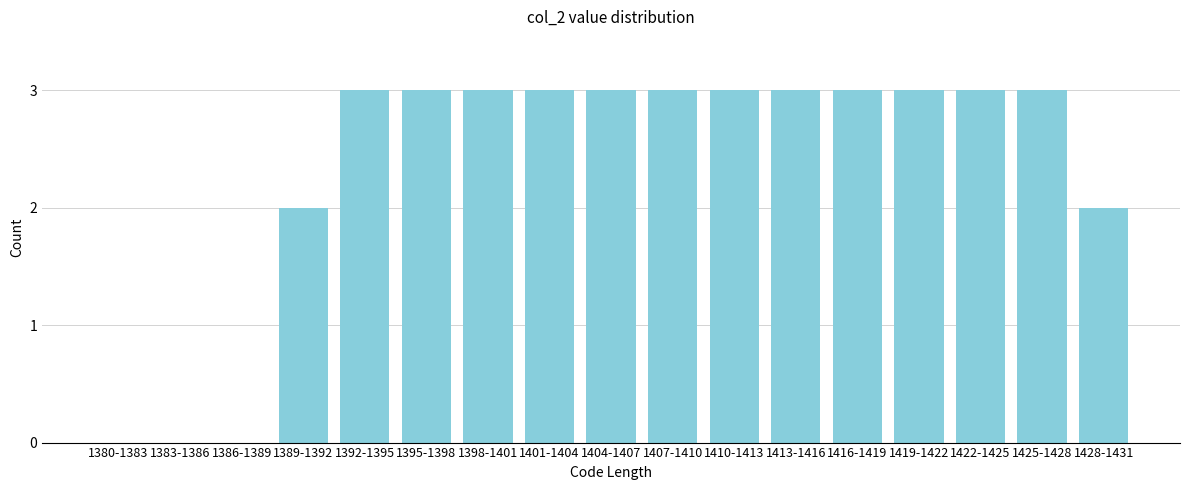

Reading right to left, extract all data points from this chart.

1428-1431=2	1425-1428=3	1422-1425=3	1419-1422=3	1416-1419=3	1413-1416=3	1410-1413=3	1407-1410=3	1404-1407=3	1401-1404=3	1398-1401=3	1395-1398=3	1392-1395=3	1389-1392=2	1386-1389=0	1383-1386=0	1380-1383=0